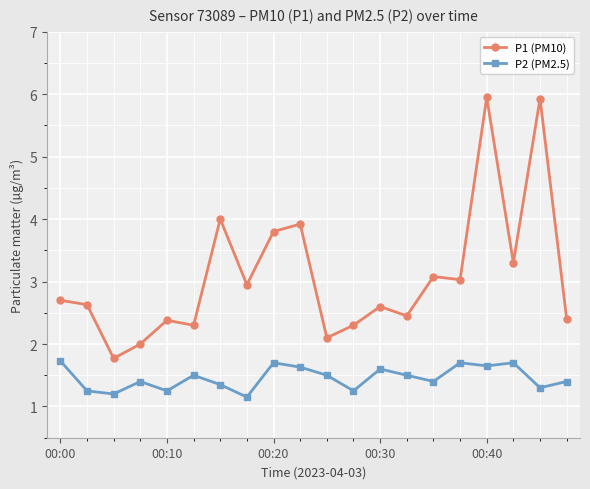

Is this an area chart (filled region under the line)?

No